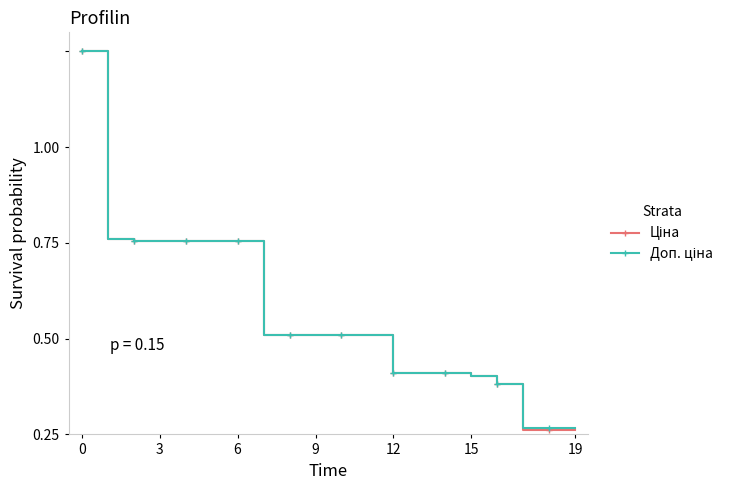

True or false: Ціна and Доп. ціна intersect in this chart.

False